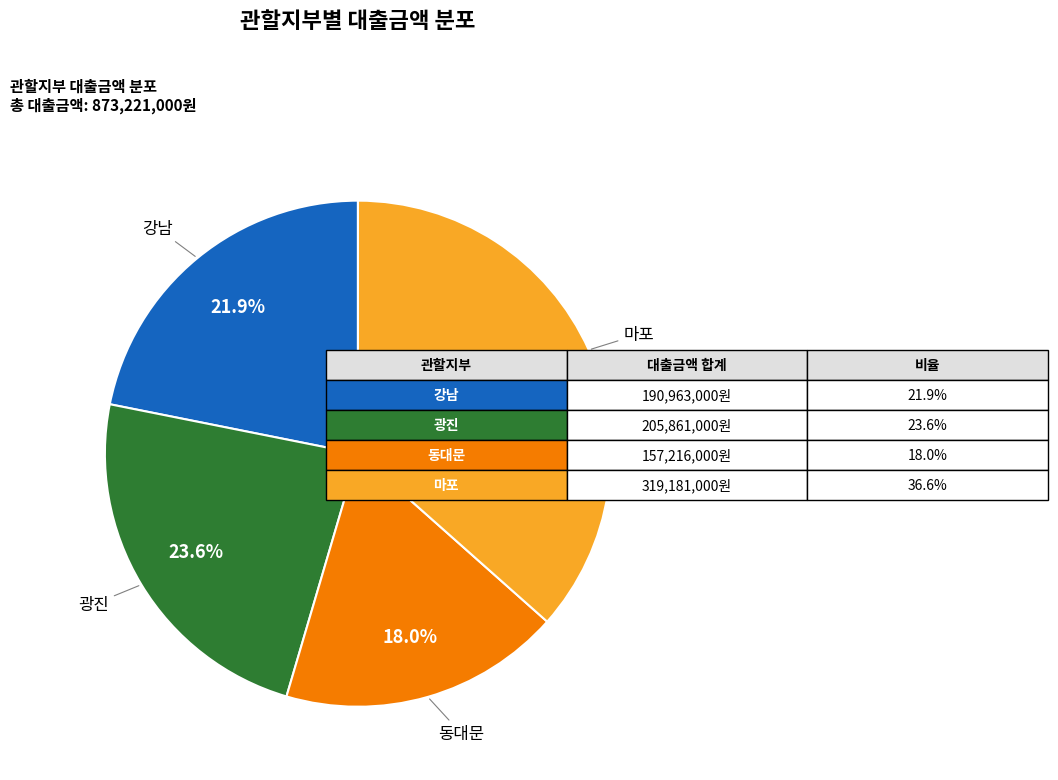

Does any single category account for the majority?

No